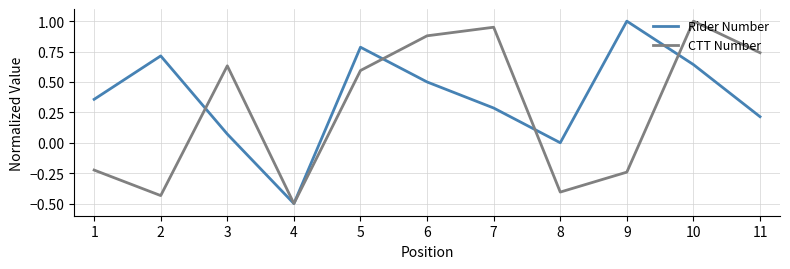

True or false: Rider Number has a value of -0.5 at 4.

True